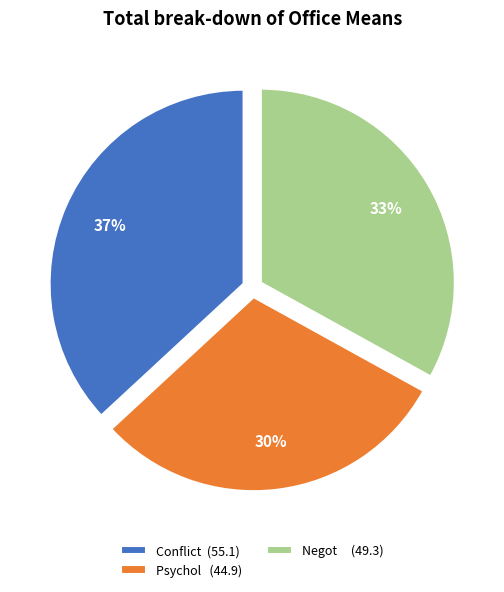

True or false: Conflict (55.1) accounts for 26% of the total.

False